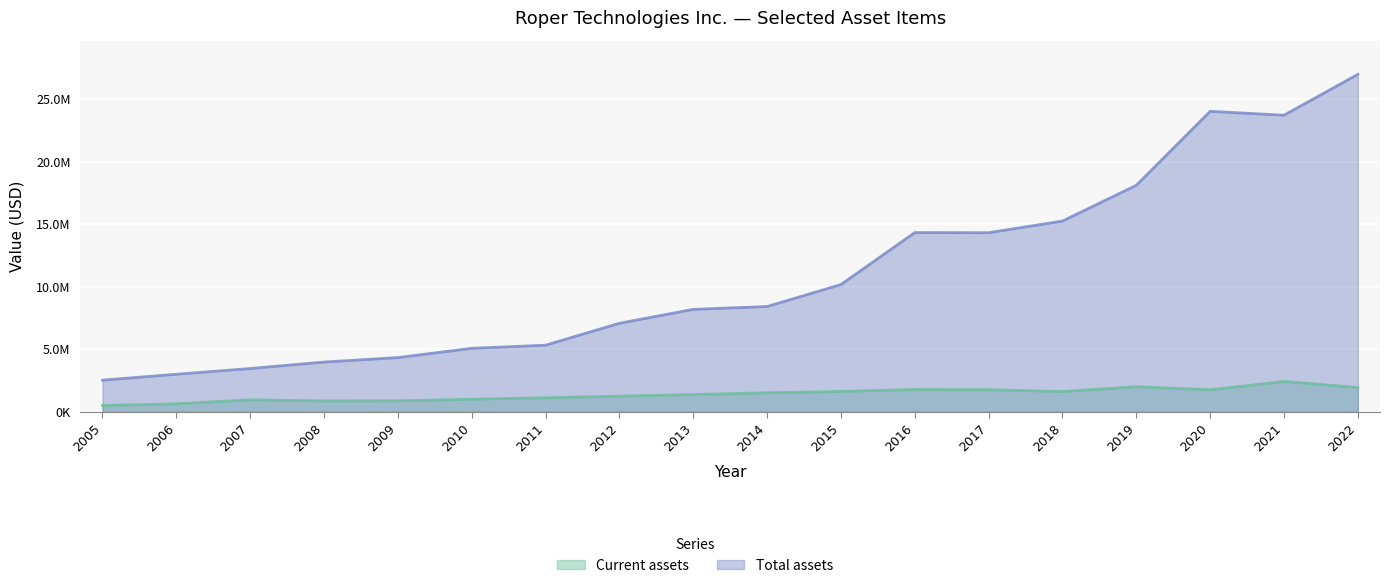

True or false: Total assets and Current assets intersect in this chart.

False